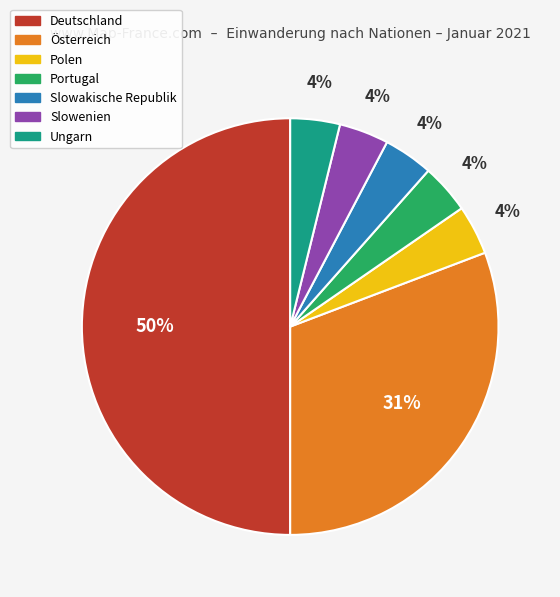

Combined, do Polen and Ungarn account for over 50%?

No